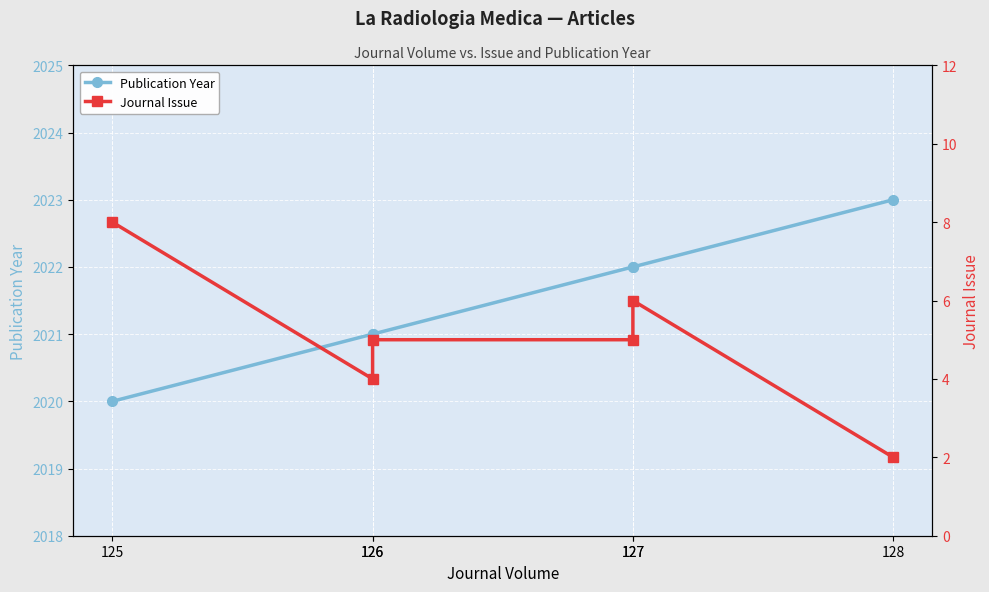

Rank the categories by Journal Issue value from highest to lowest.

125, 127, 126, 127, 126, 128